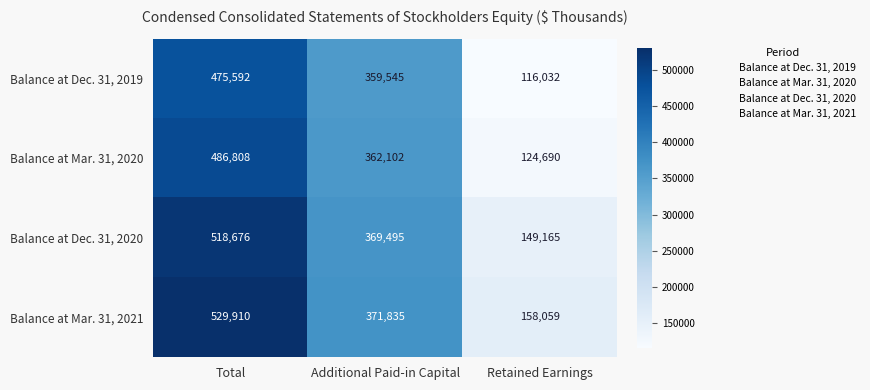

Reading right to left, extract all data points from this chart.

Balance at Dec. 31, 2019: Retained Earnings=116032	Additional Paid-in Capital=359545	Total=475592
Balance at Mar. 31, 2020: Retained Earnings=124690	Additional Paid-in Capital=362102	Total=486808
Balance at Dec. 31, 2020: Retained Earnings=149165	Additional Paid-in Capital=369495	Total=518676
Balance at Mar. 31, 2021: Retained Earnings=158059	Additional Paid-in Capital=371835	Total=529910